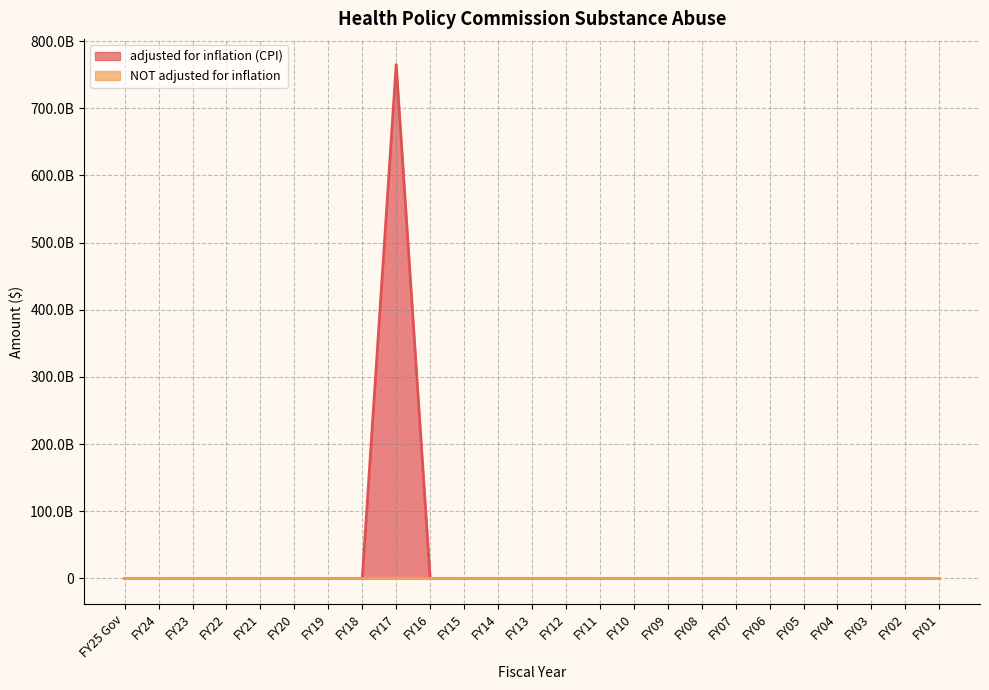

Count the number of categories in the chart.

25